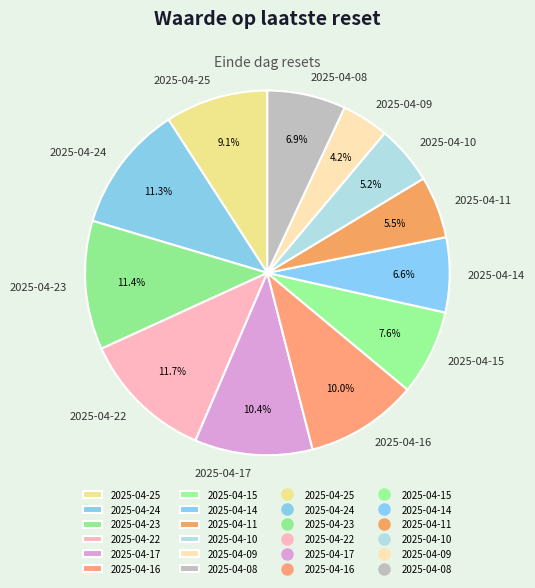

To the nearest percent, what percentage of the pie is 2025-04-17?

10%